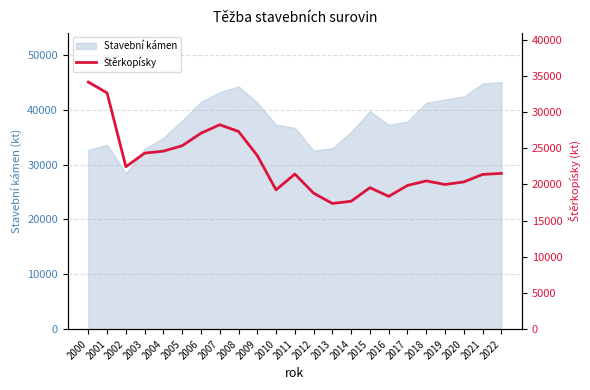

True or false: the data has more than 2 interior local peaks.

True